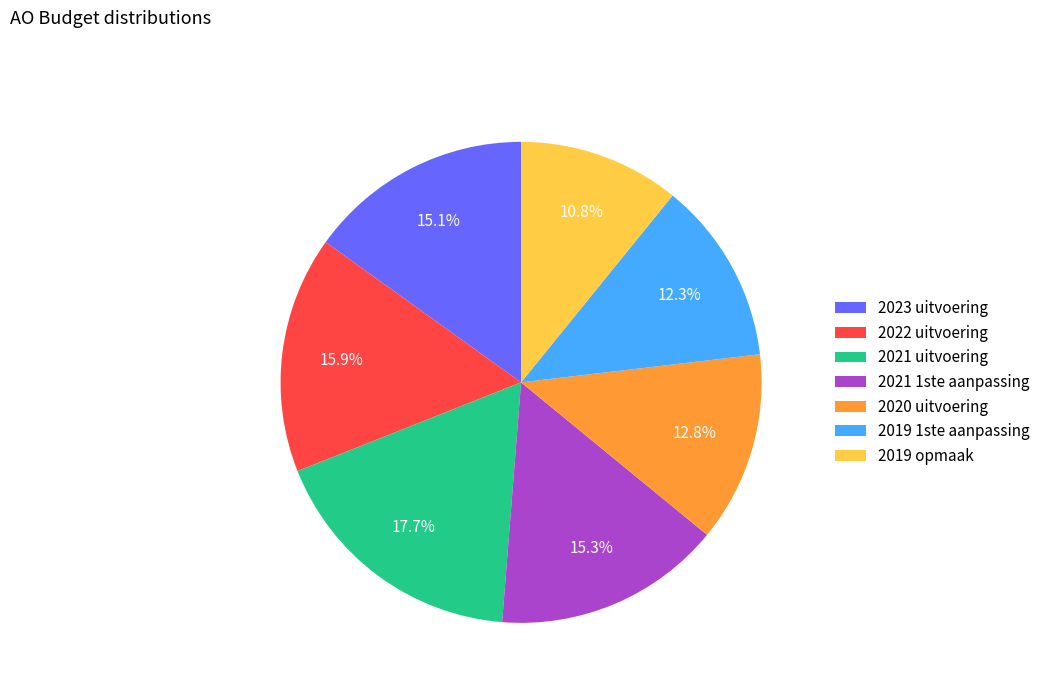

Does 2021 uitvoering represent more than half of the total?

No